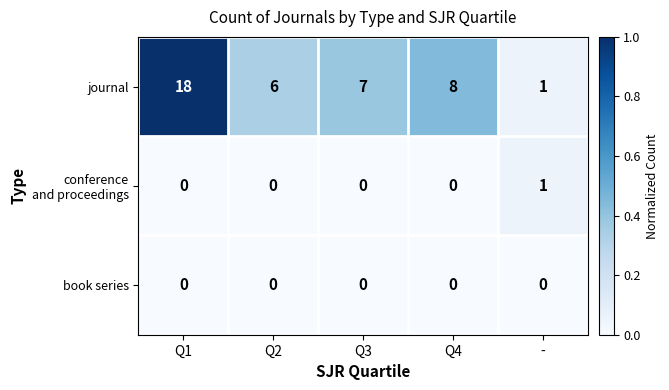

What is the maximum value shown in the chart?

18